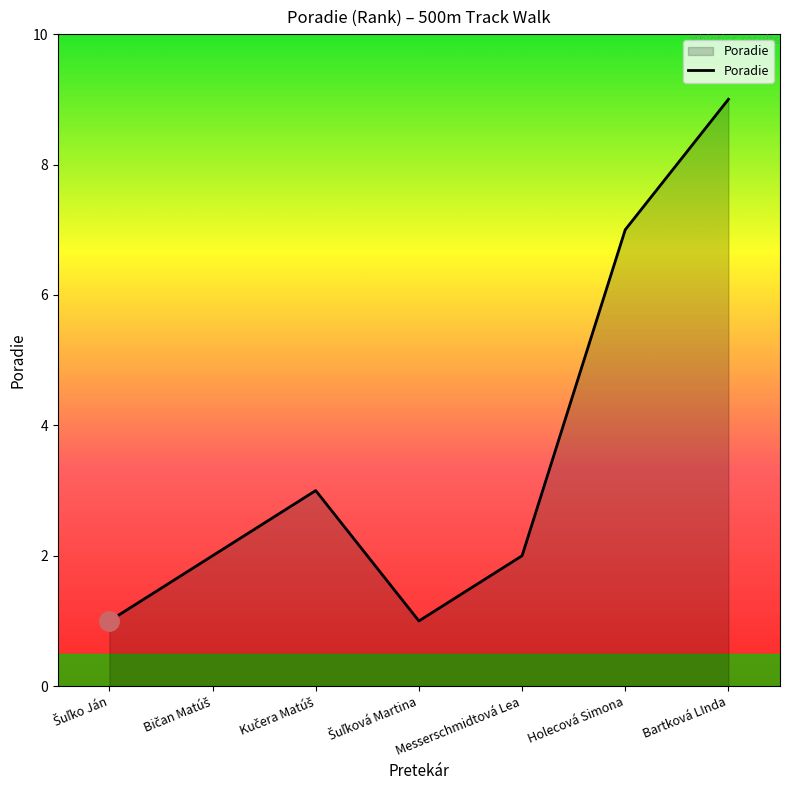

Is it true that the value at Holecová Simona is 7?

True